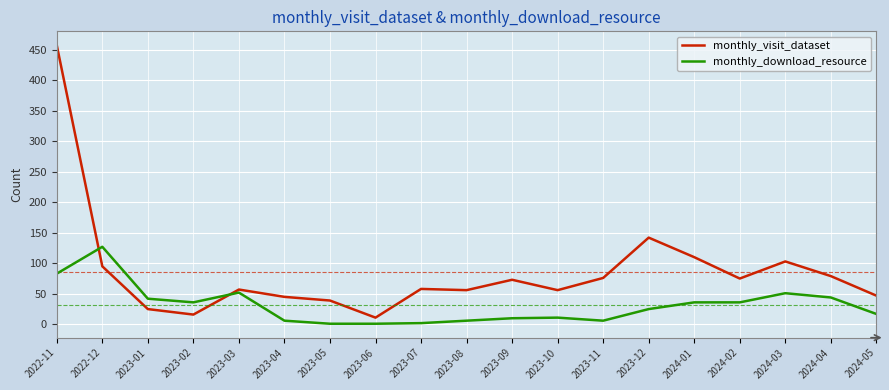

At which label does monthly_visit_dataset reach its peak?

2022-11